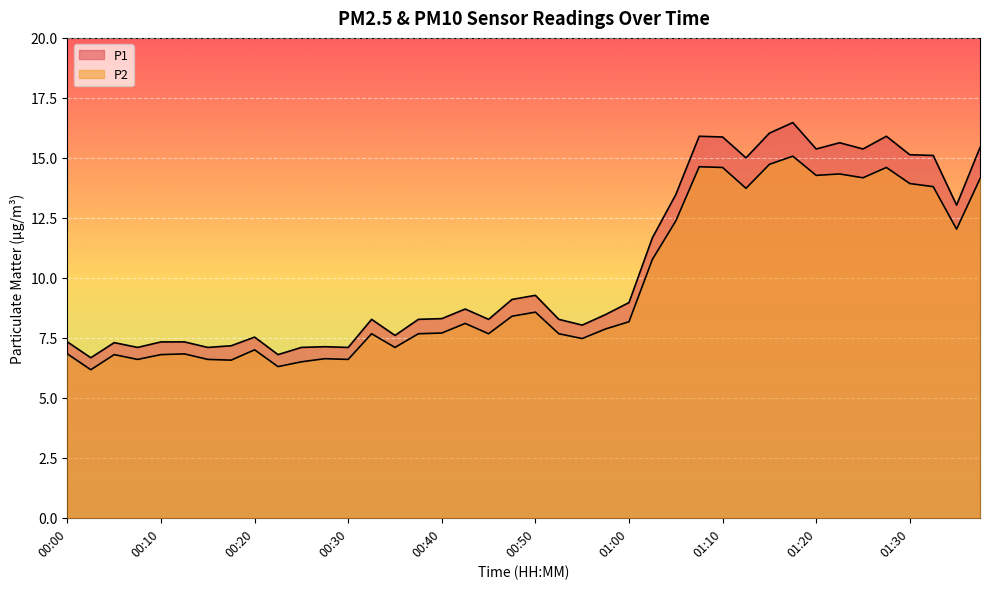

Reading left to right, extract all data points from this chart.

P1: 7.3	6.7	7.3	7.1	7.3	7.3	7.1	7.2	7.5	6.8	7.1	7.1	7.1	8.3	7.6	8.3	8.3	8.7	8.3	9.1	9.3	8.3	8.0	8.5	9.0	11.7	13.5	15.9	15.9	15.0	16.0	16.5	15.4	15.6	15.4	15.9	15.1	15.1	13.0	15.4
P2: 6.8	6.2	6.8	6.6	6.8	6.8	6.6	6.6	7.0	6.3	6.5	6.6	6.6	7.7	7.1	7.7	7.7	8.1	7.7	8.4	8.6	7.7	7.5	7.9	8.2	10.8	12.4	14.6	14.6	13.7	14.7	15.1	14.3	14.3	14.2	14.6	13.9	13.8	12.0	14.1